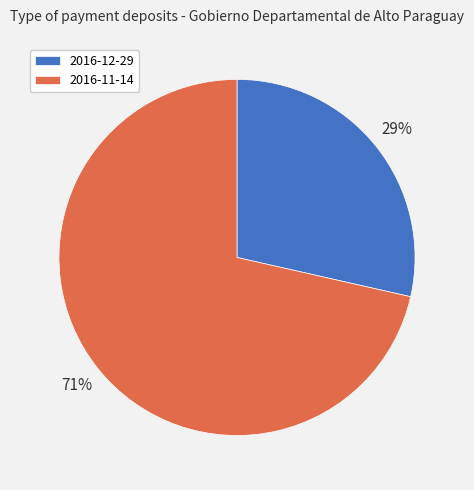

Which slice represents more than half of the pie?

2016-11-14